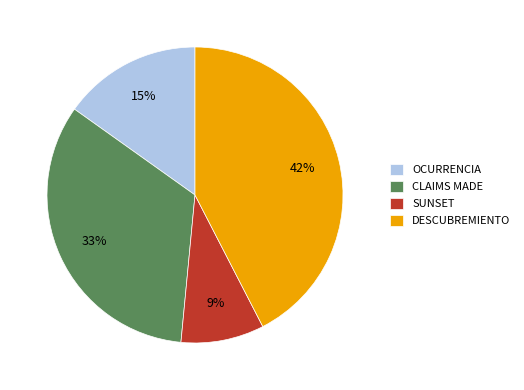

What percentage is the SUNSET slice, to the nearest percent?

9%